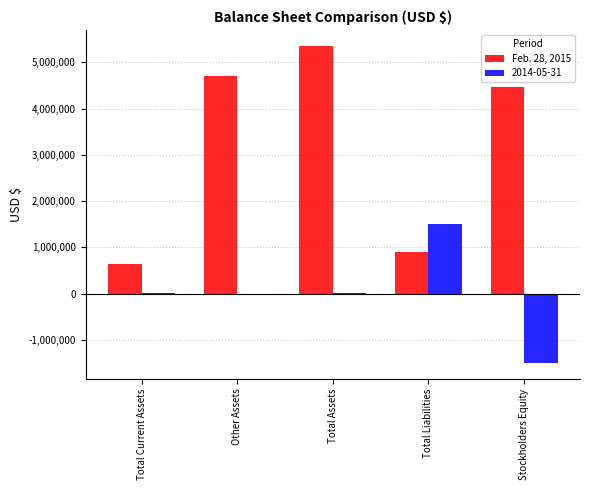

What is the maximum value shown in the chart?

5358227